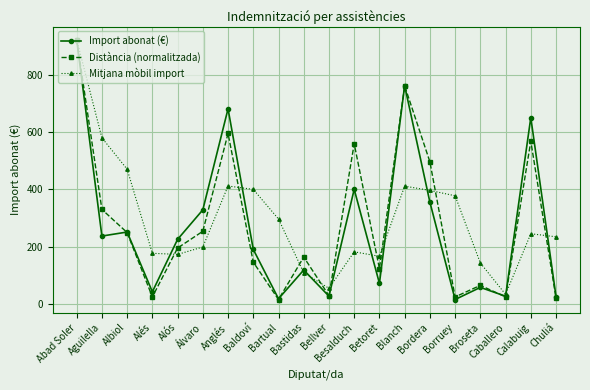

Is the value of Import abonat (€) at Broseta greater than the value of Mitjana mòbil import at Anglés?

No